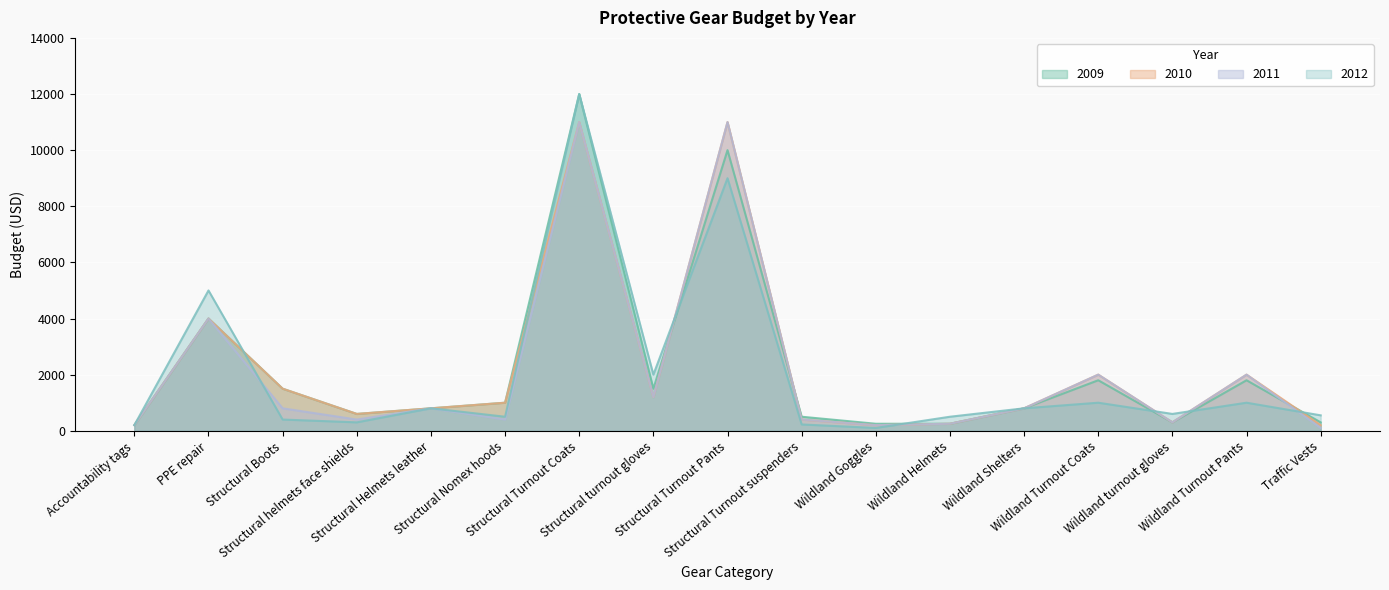

What position from the left is Wildland Helmets?

12